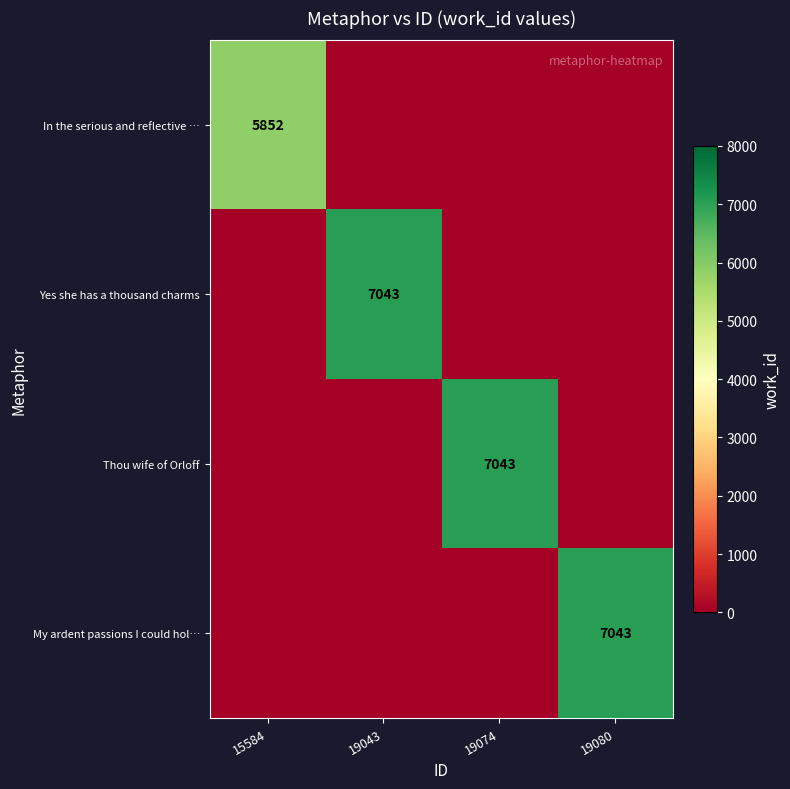

The My ardent passions I could hol… series shows 7043 at 19080. True or false?

True